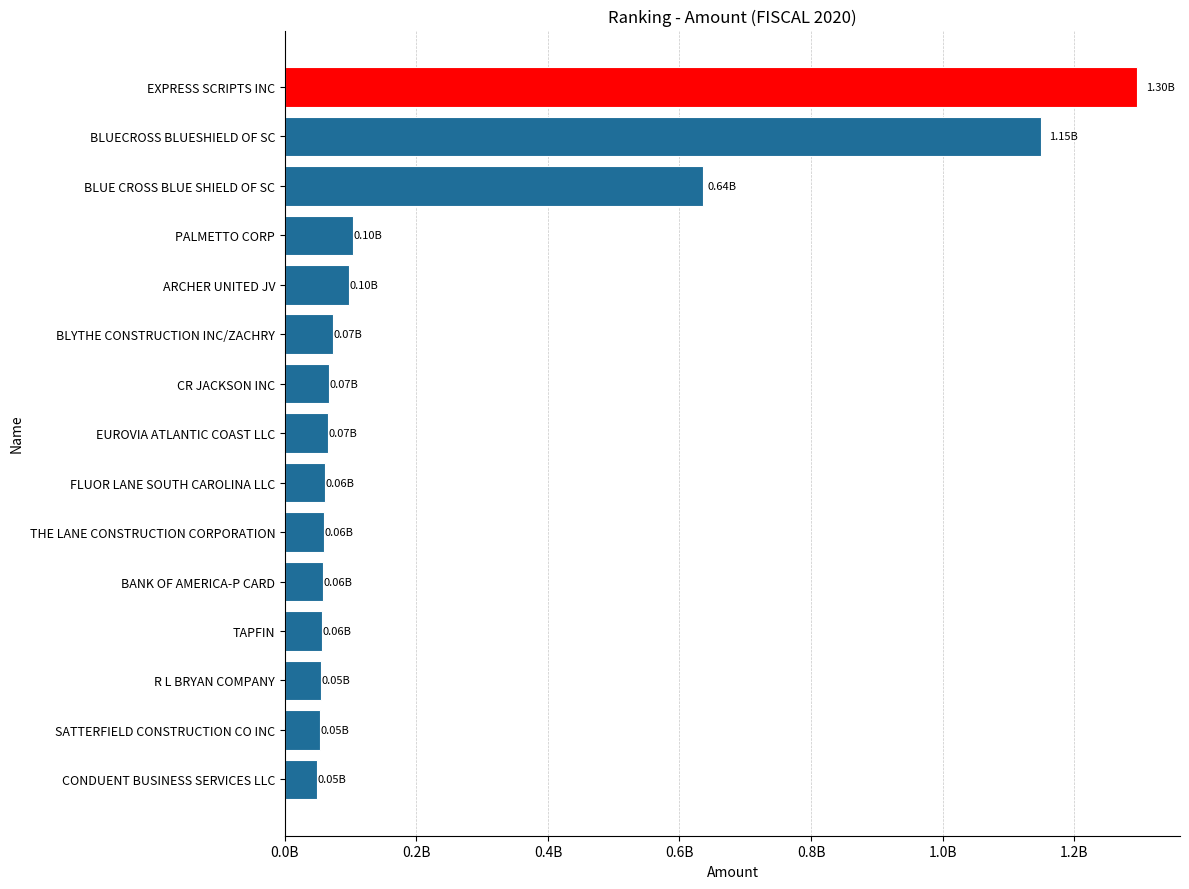

What is the difference between the second highest and second lowest values?

1097212806.6